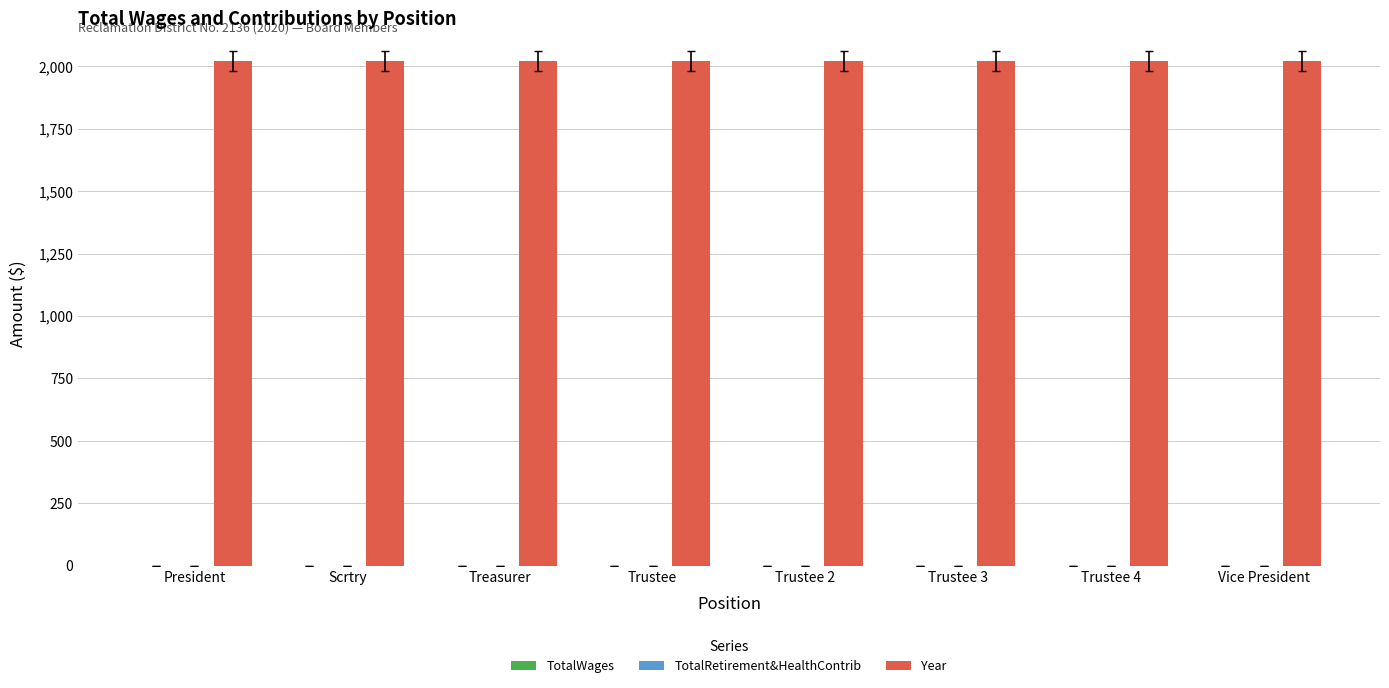

What is the total value across all series at Trustee 3?

2020